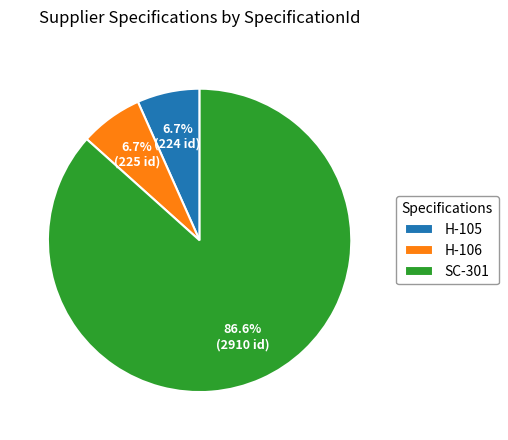

Is there any slice that represents more than half of the pie?

Yes